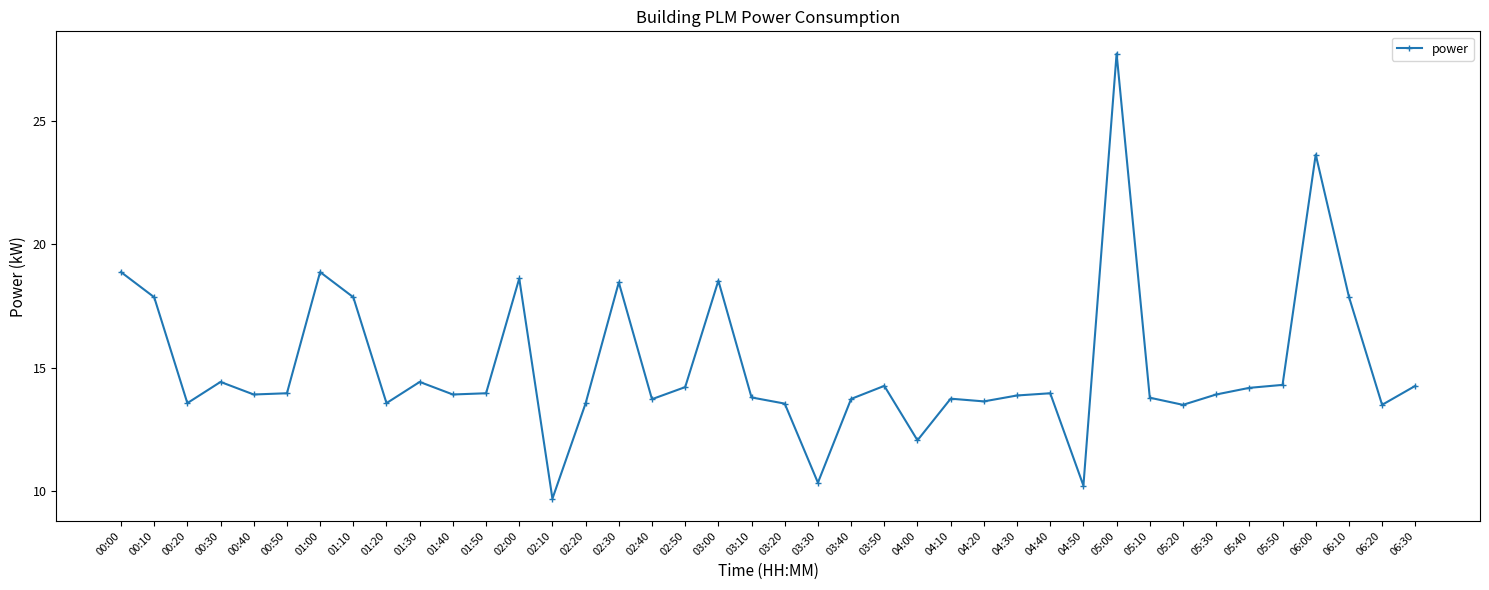

What is the change in value from 01:20 to 06:00?

+10.1